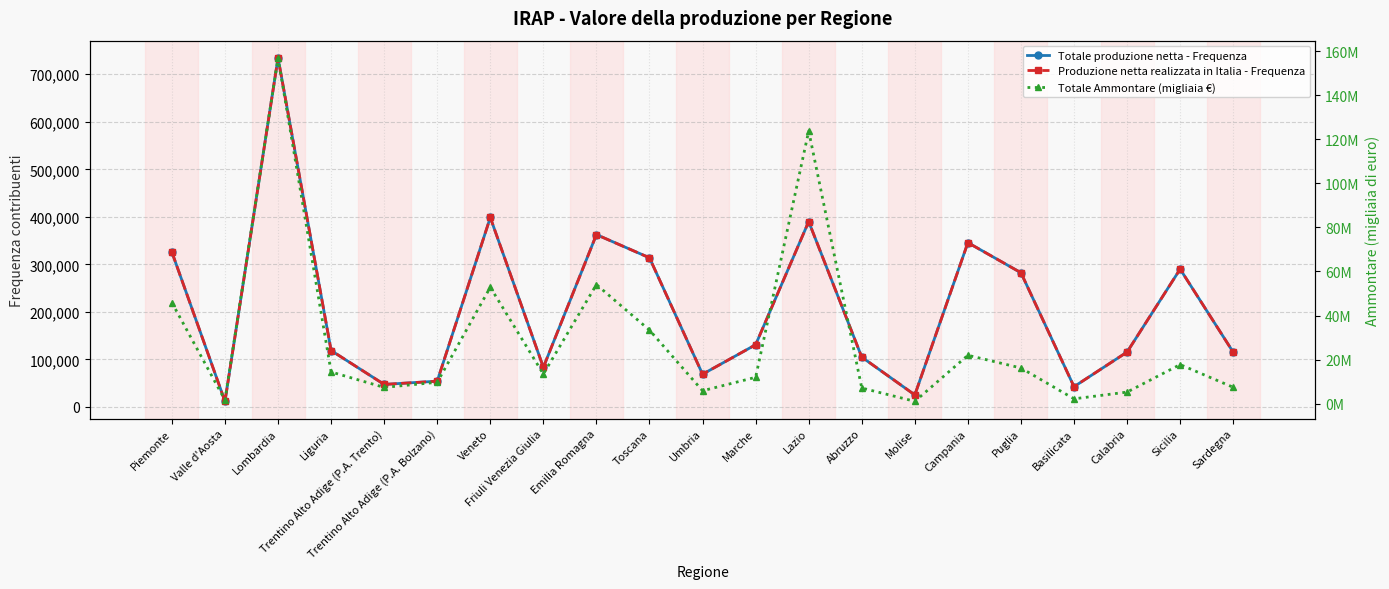

The value of Totale Ammontare (migliaia €) at Friuli Venezia Giulia is 13420845. True or false?

True